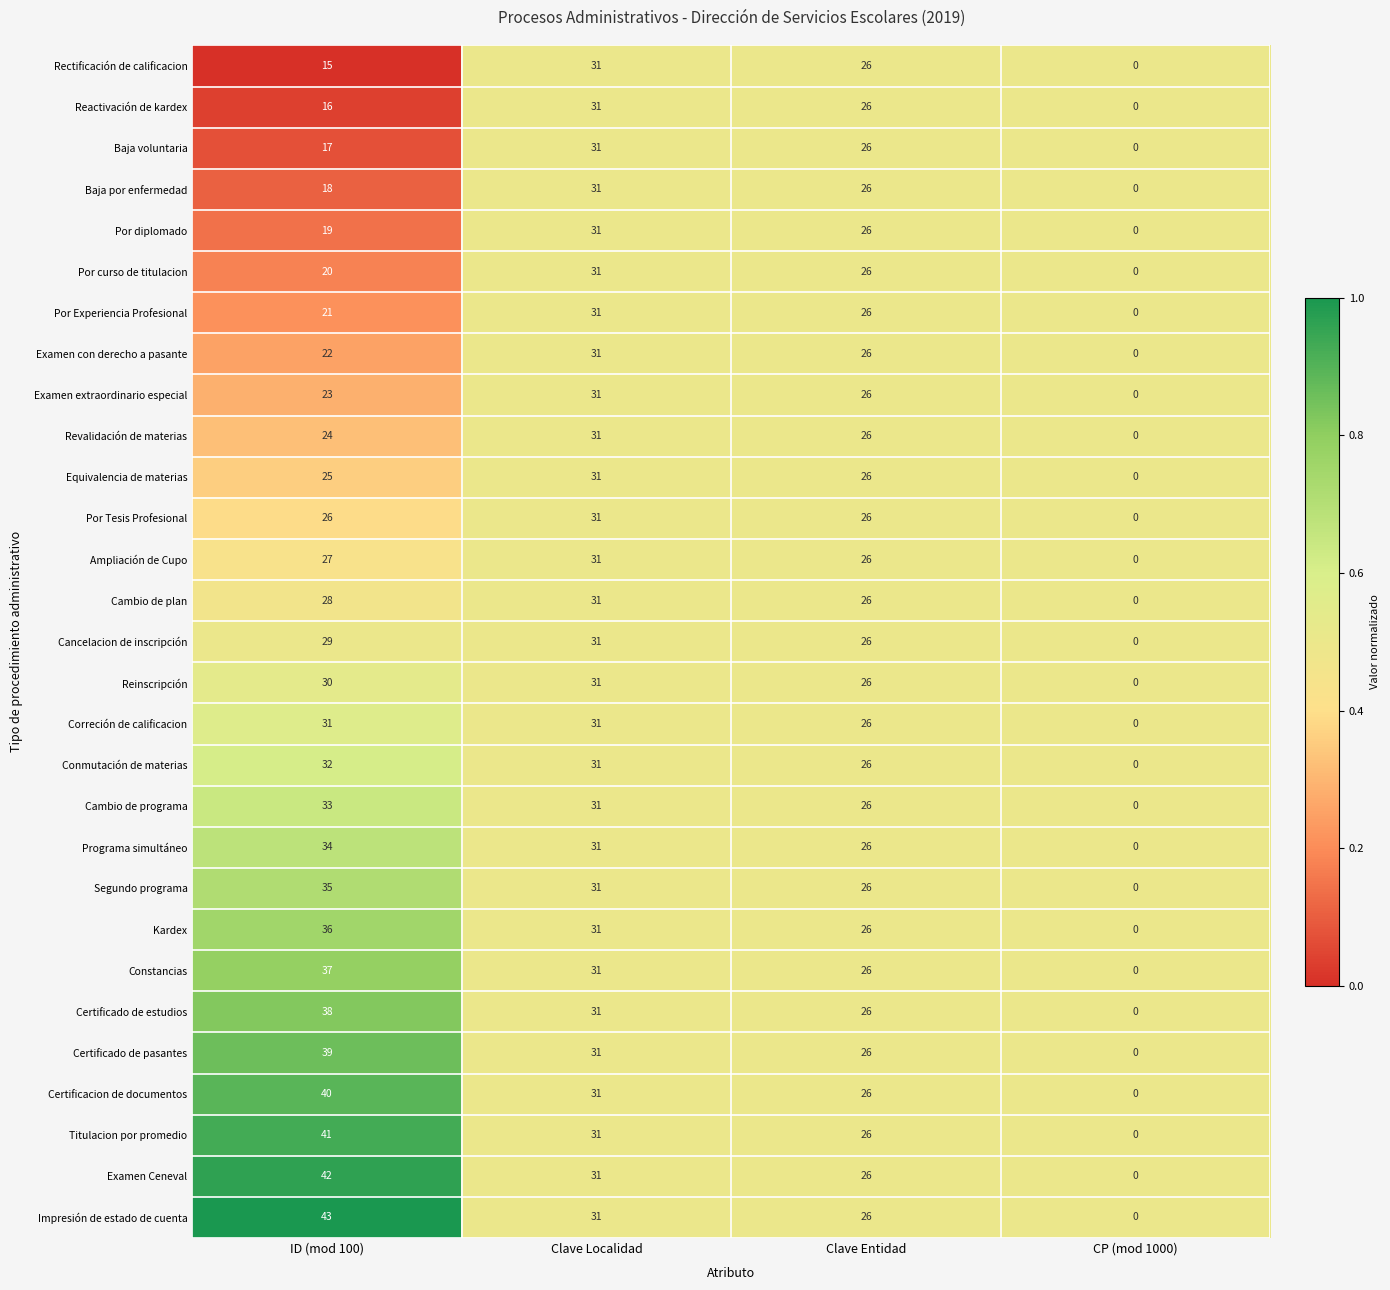

The value of Segundo programa at ID (mod 100) is 35. True or false?

True